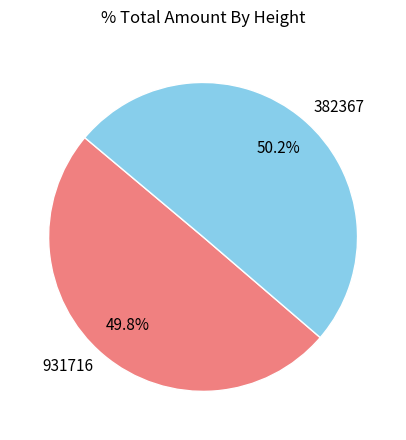

What portion of the pie excludes 931716?

50.2%